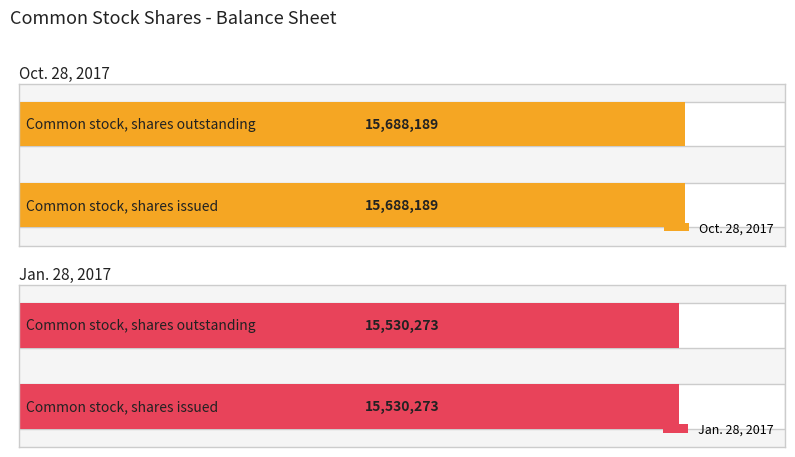

Which series changed the most between Common stock, shares issued and Common stock, shares outstanding?

Oct. 28, 2017